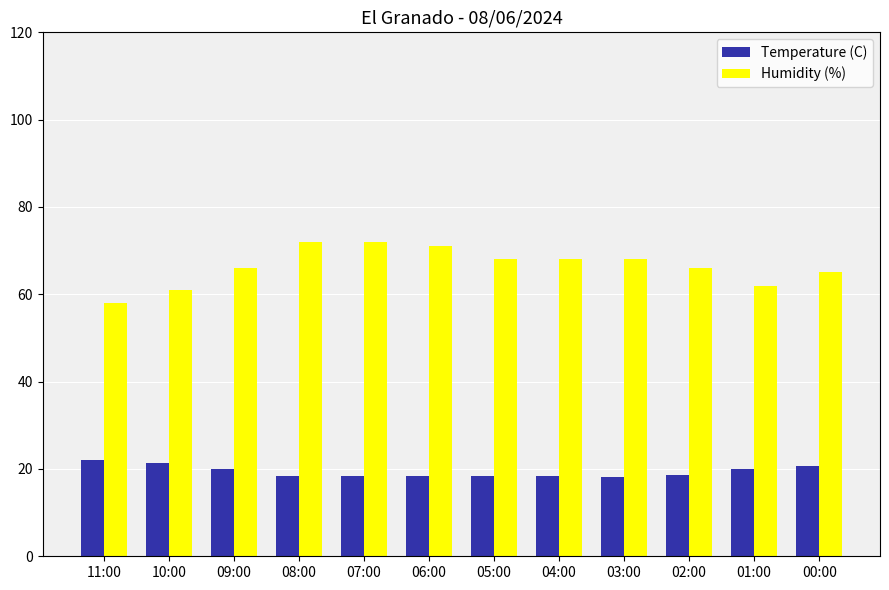

What is the difference between the Temperature (C) values at 10:00 and 04:00?

3.0